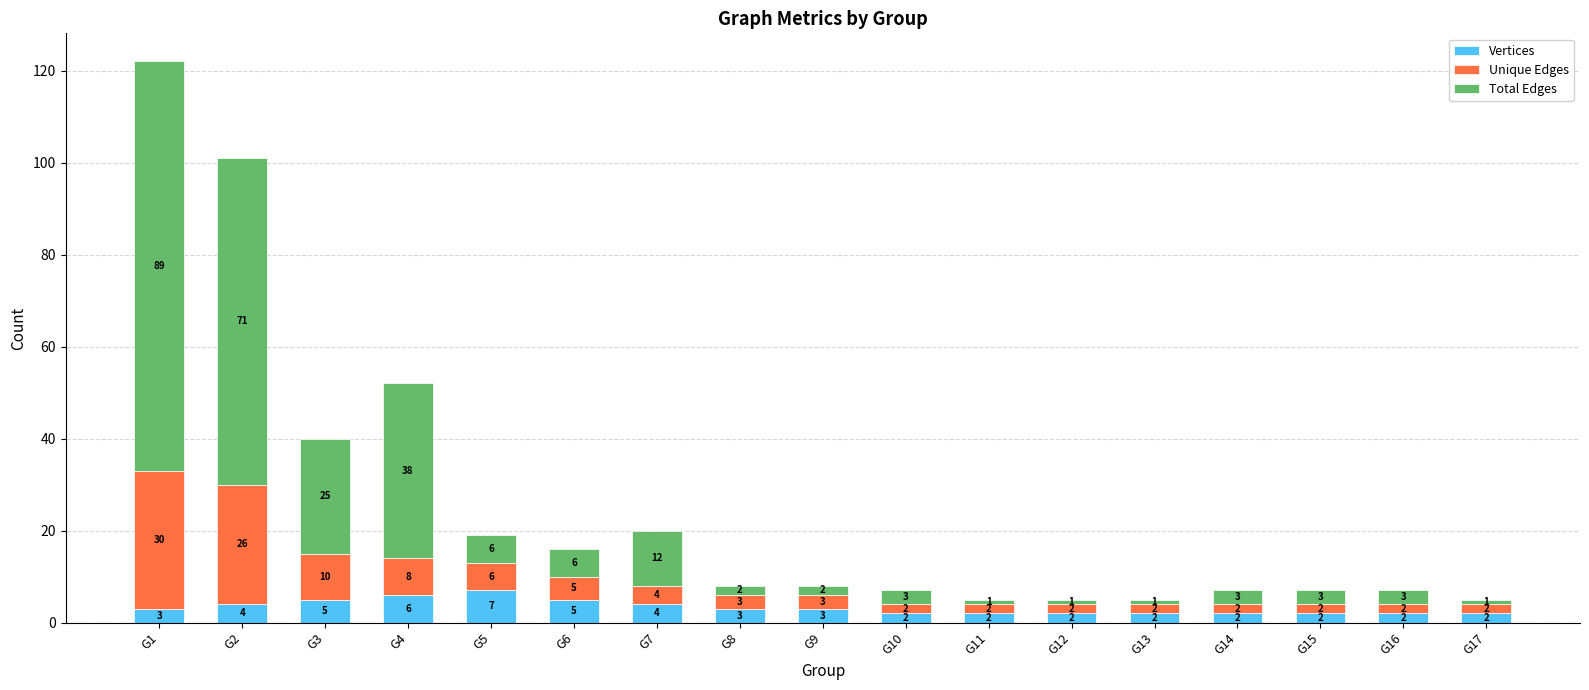

Reading left to right, list the values for the Vertices series.

G1=3	G2=4	G3=5	G4=6	G5=7	G6=5	G7=4	G8=3	G9=3	G10=2	G11=2	G12=2	G13=2	G14=2	G15=2	G16=2	G17=2